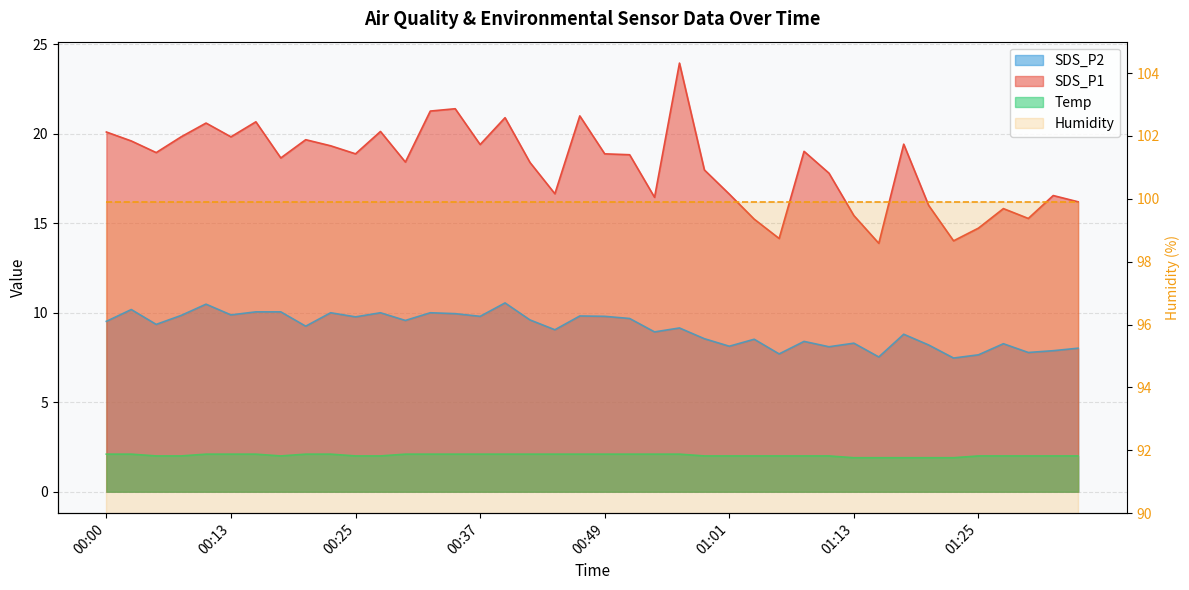

True or false: SDS_P2 has a value of 8.3 at 01:13.

True